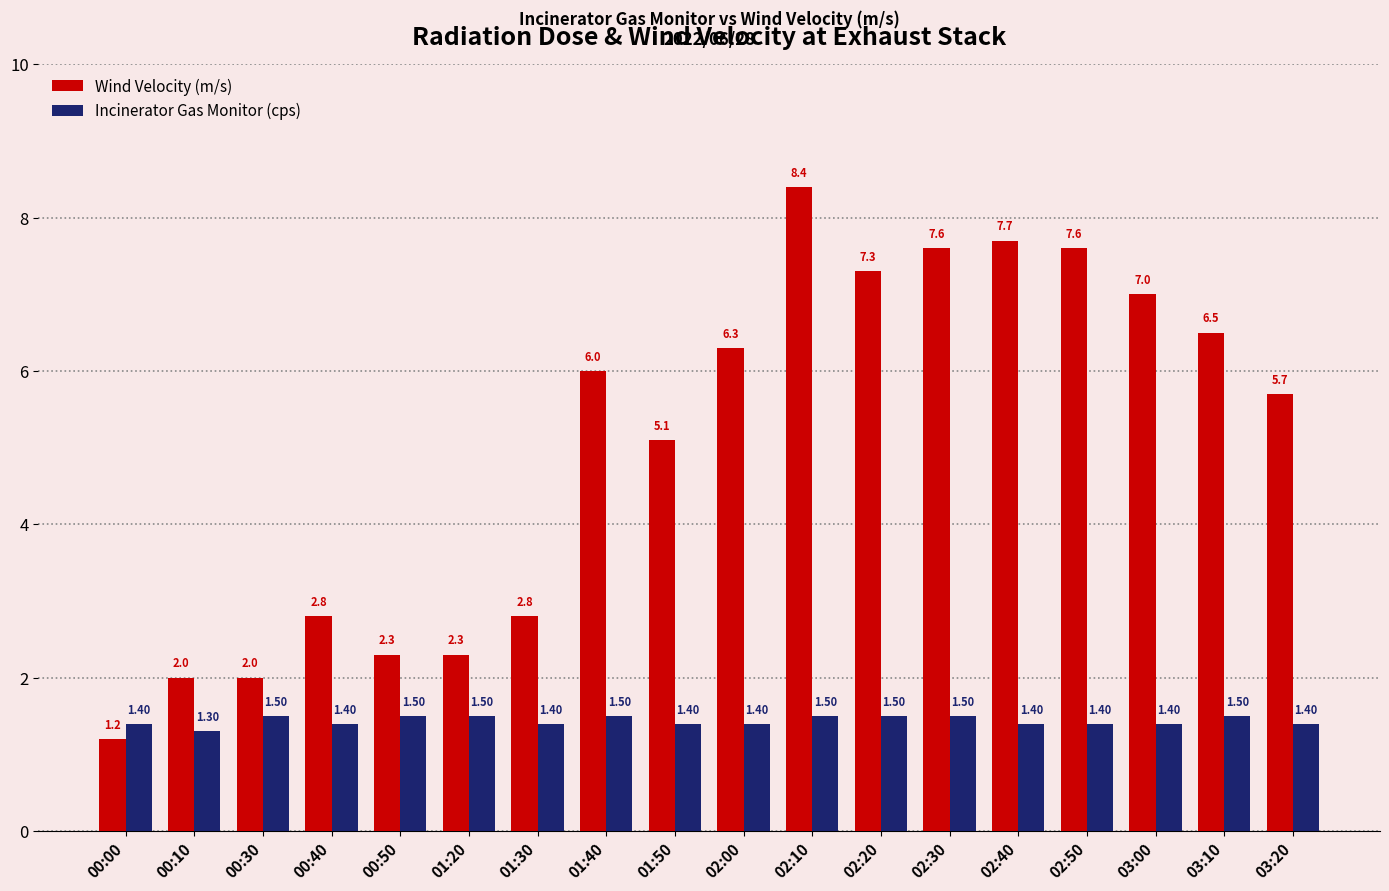

What position from the left is 00:40?

4